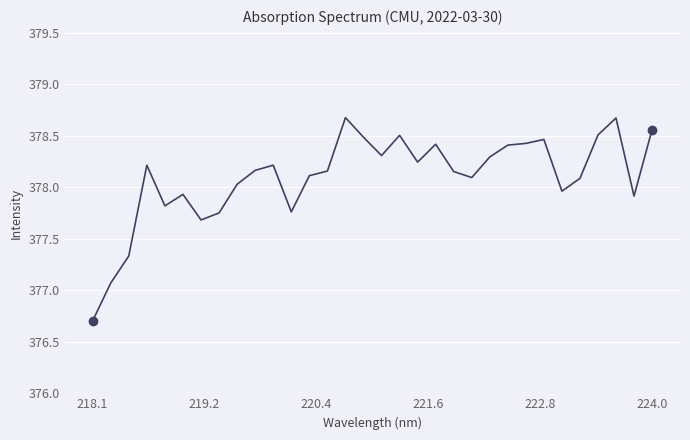

What is the smallest value displayed?

376.7